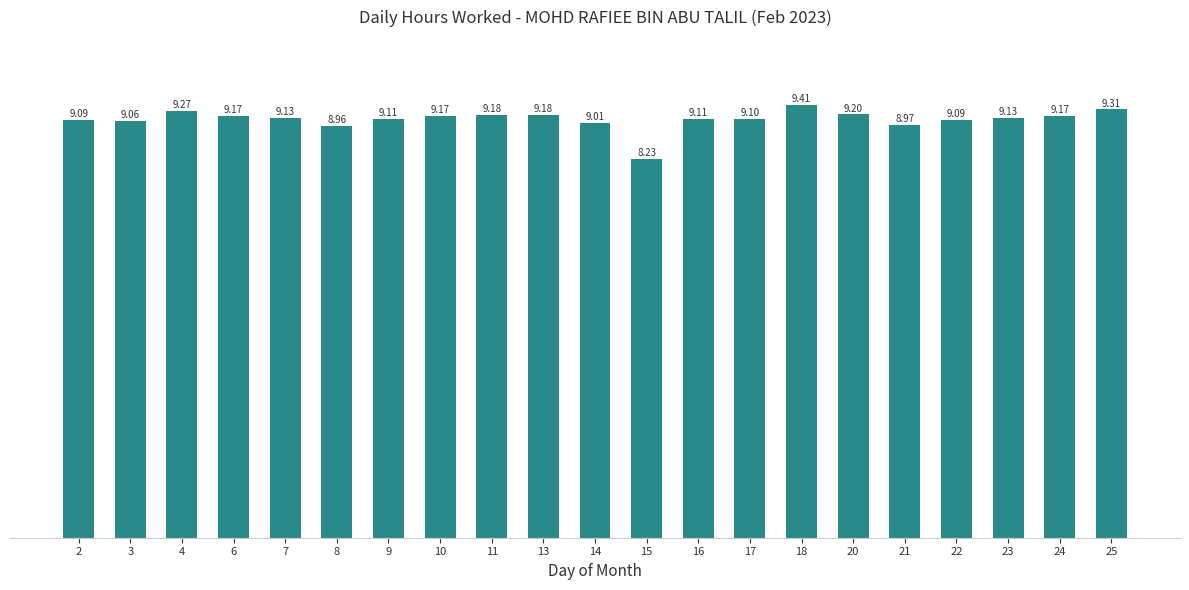

Which has a higher value, 17 or 2?

17